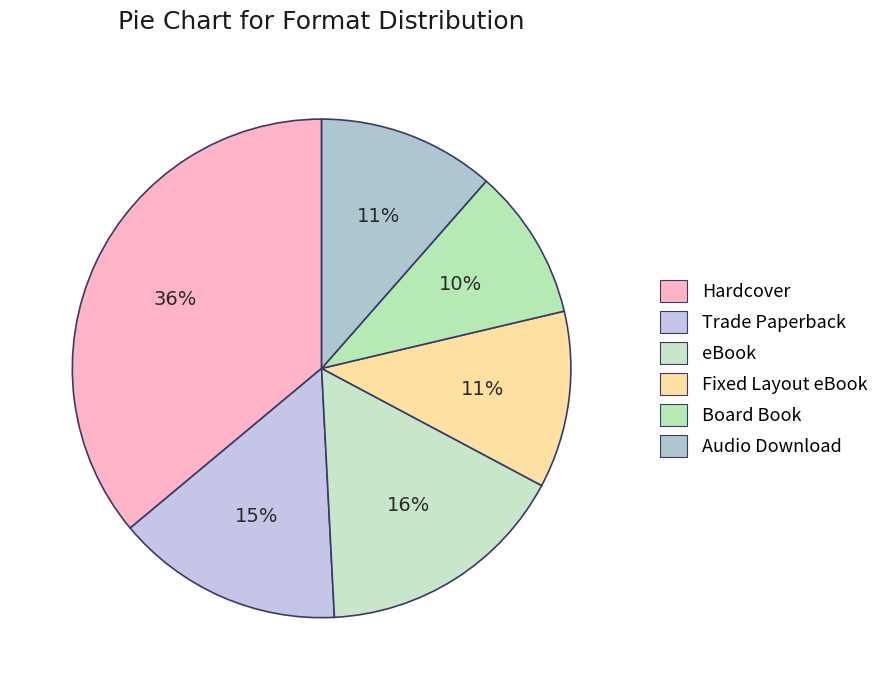

To the nearest percent, what portion does Audio Download represent?

11%